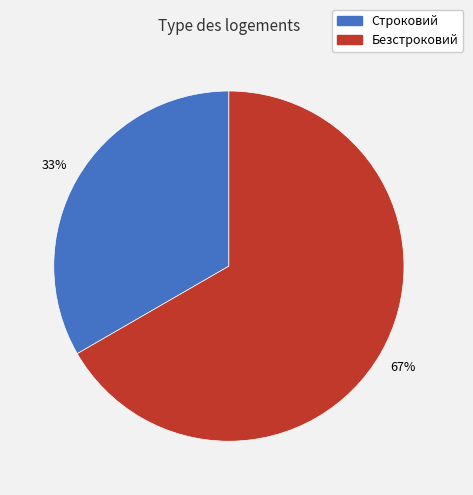

How many segments does this pie chart have?

2